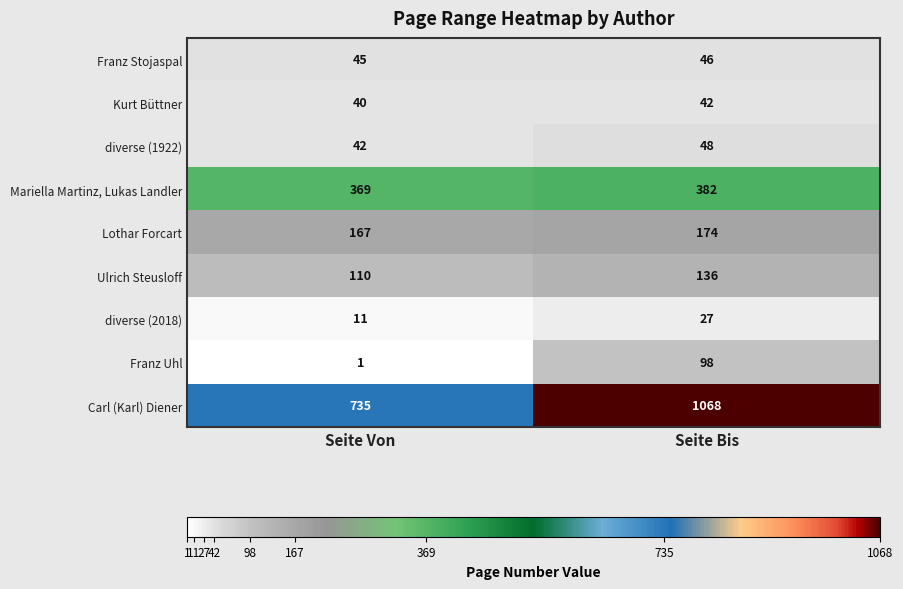

Where is Kurt Büttner nearest to the value 41?

Seite Von